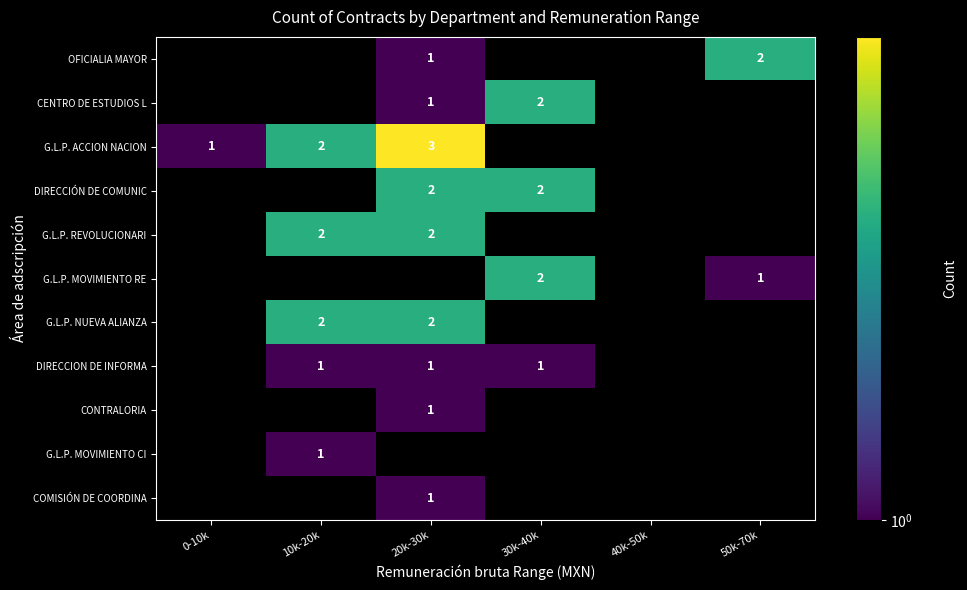

How many distinct data groups are displayed?

11